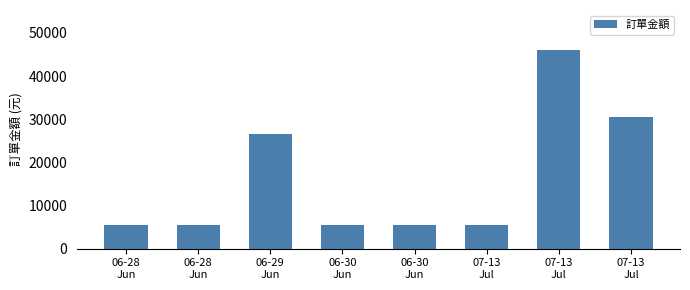

What is the smallest value displayed?

5600